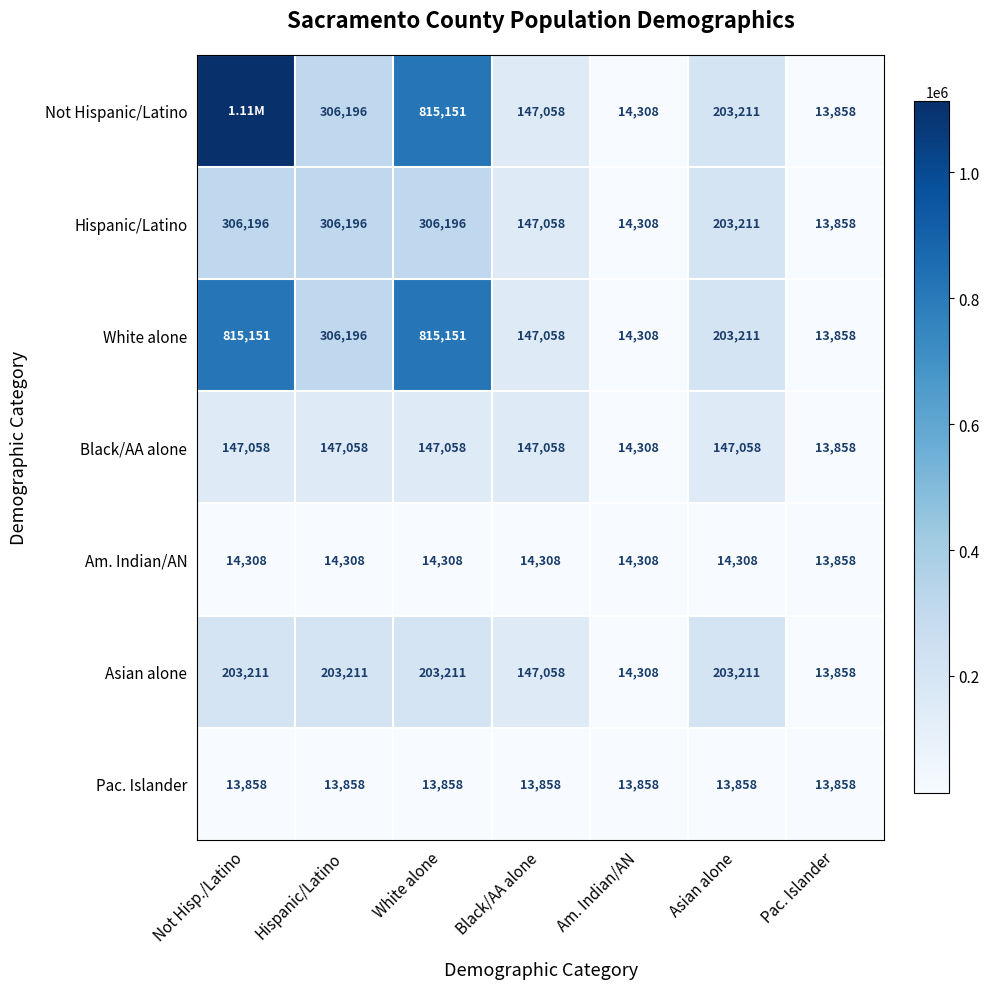

What is the sum of the Am. Indian/AN values at Asian alone and Am. Indian/AN?

28616